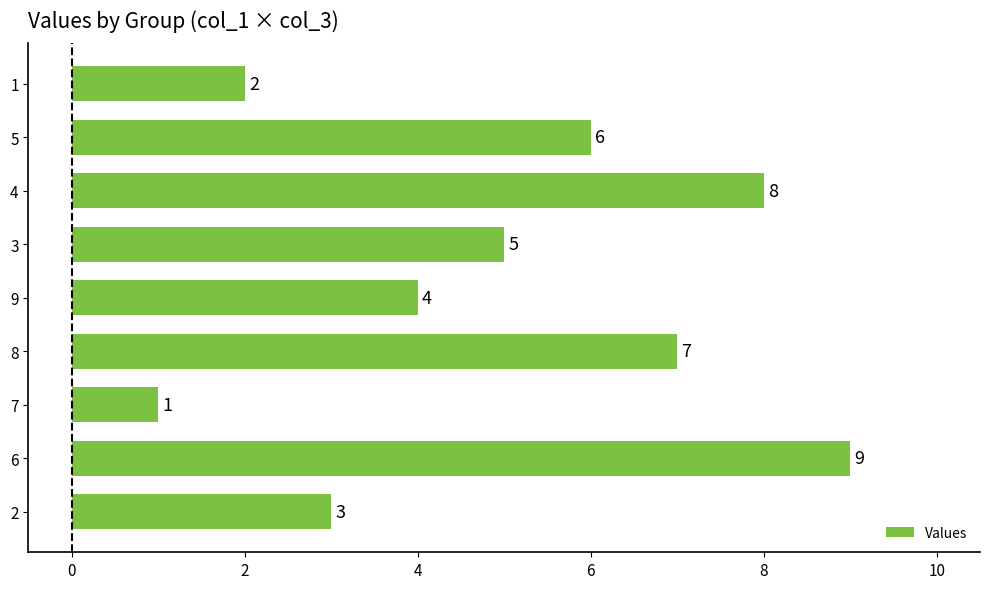

Does the chart contain stacked bars?

No